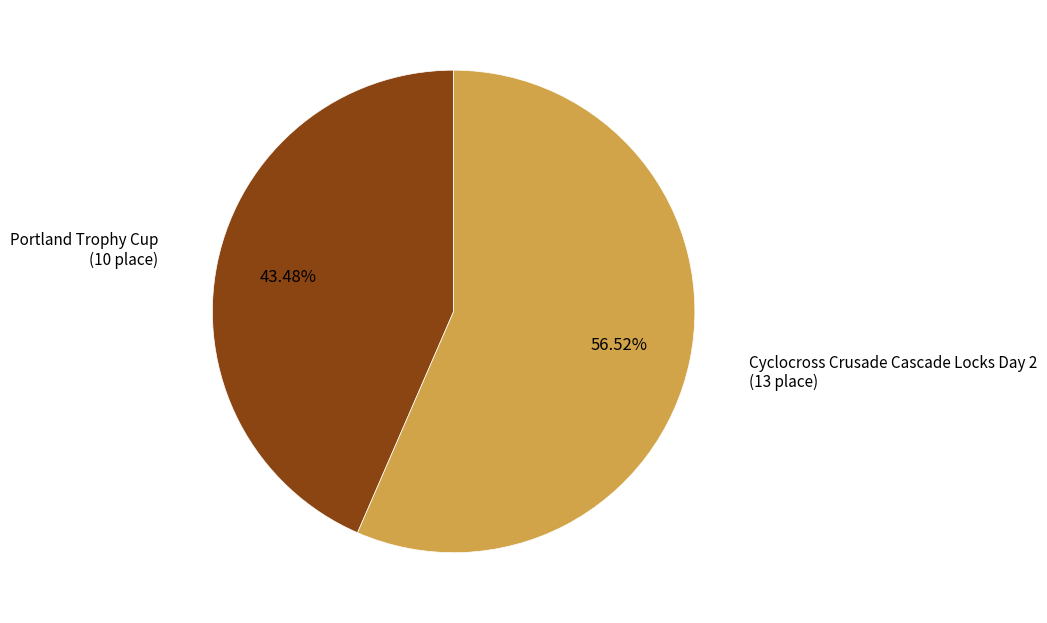

Does any single category account for the majority?

Yes